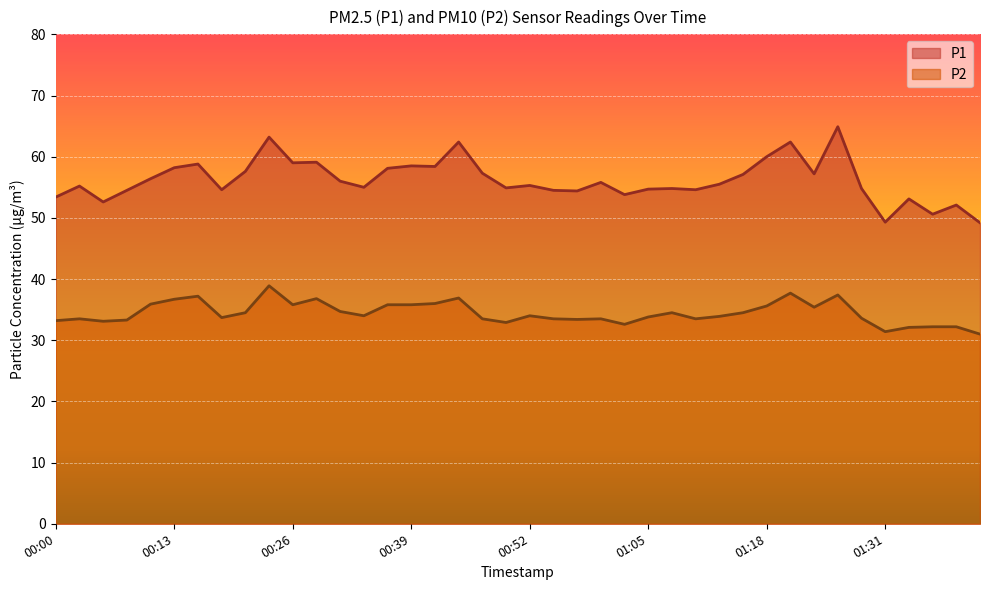

Rank the series by their average value, from lowest to highest.

P2, P1